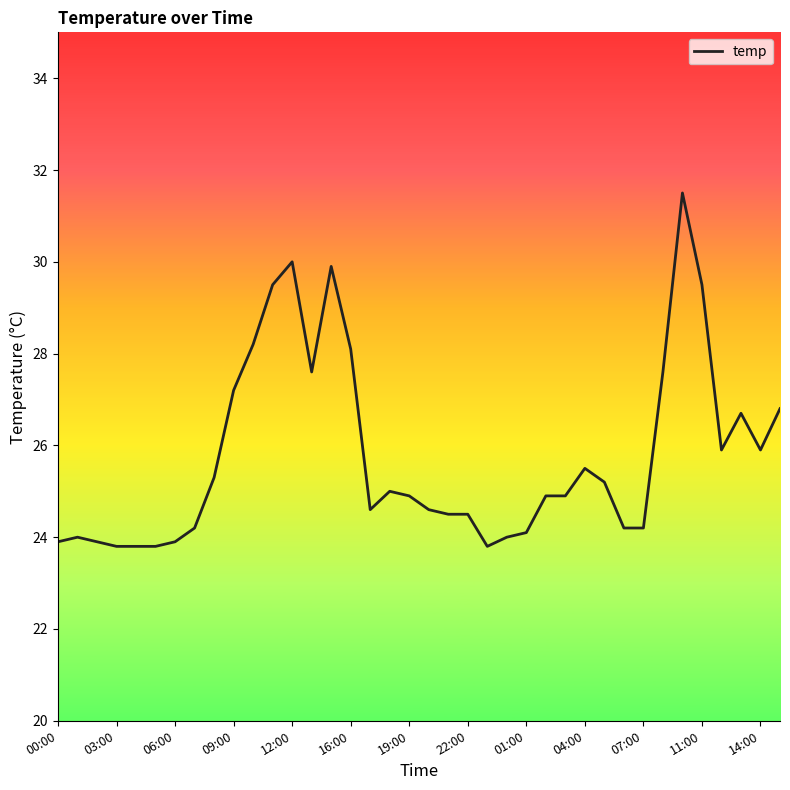

What is the minimum value shown in the chart?

23.8